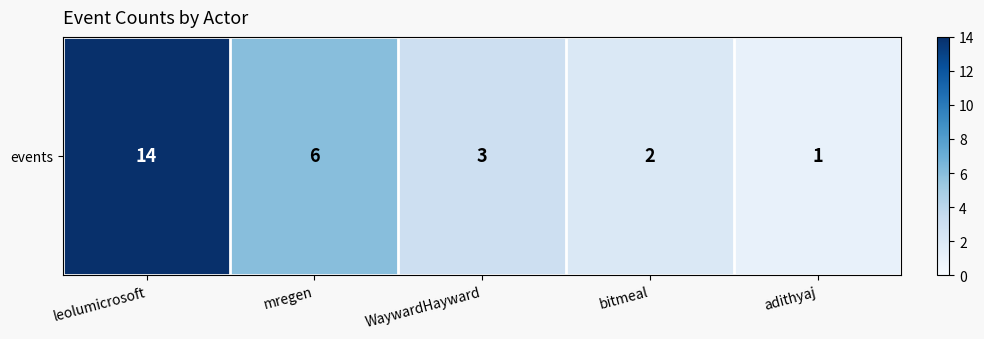

What is the difference between the maximum and second lowest values?

12